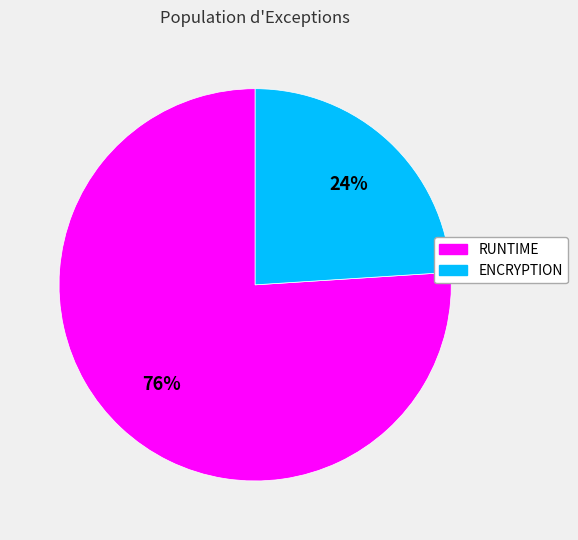

To the nearest percent, what portion does ENCRYPTION represent?

24%